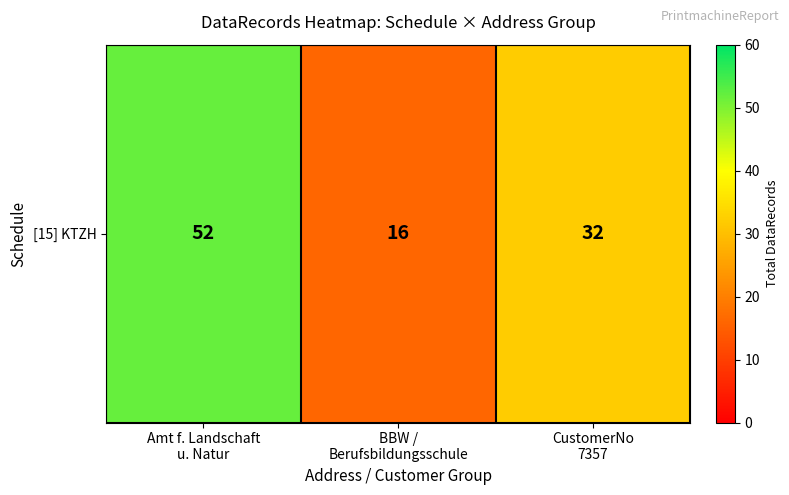

What is the difference between the values at BBW /
Berufsbildungsschule and Amt f. Landschaft
u. Natur?

36